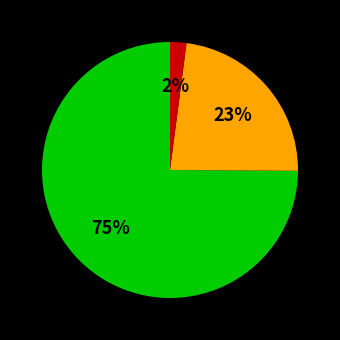

To the nearest percent, what is the difference between the largest and smallest slice percentages?

73%